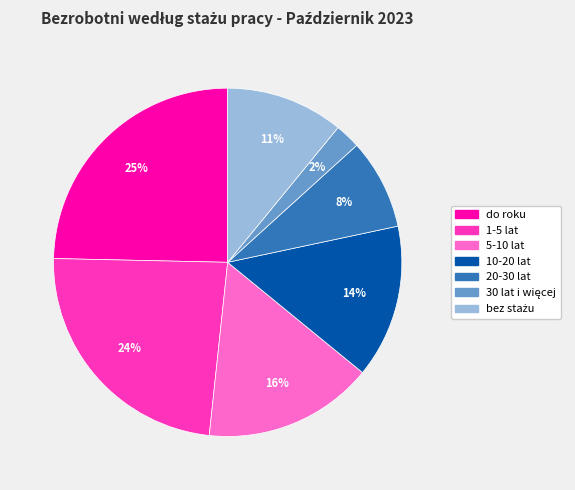

What percentage is the 1-5 lat slice, to the nearest percent?

24%